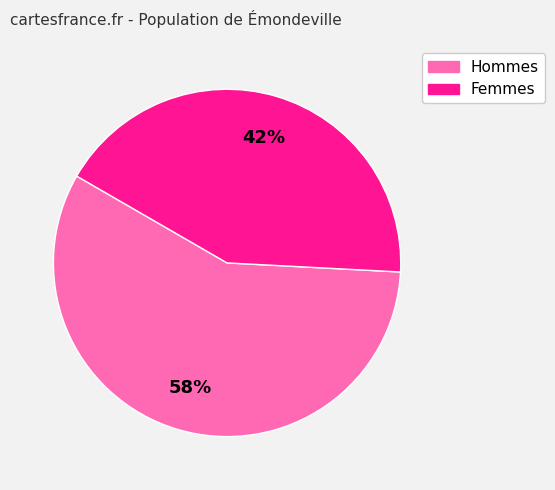

Is the sum of Hommes and Femmes greater than half?

Yes